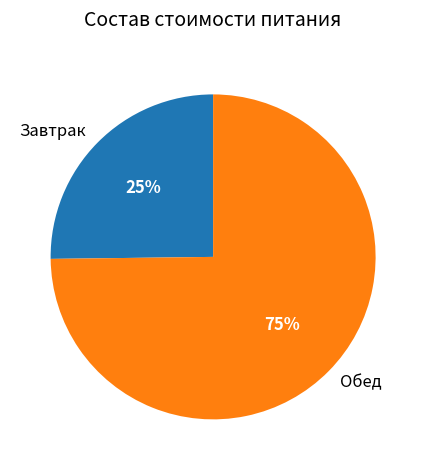

Which slice is the largest?

Обед